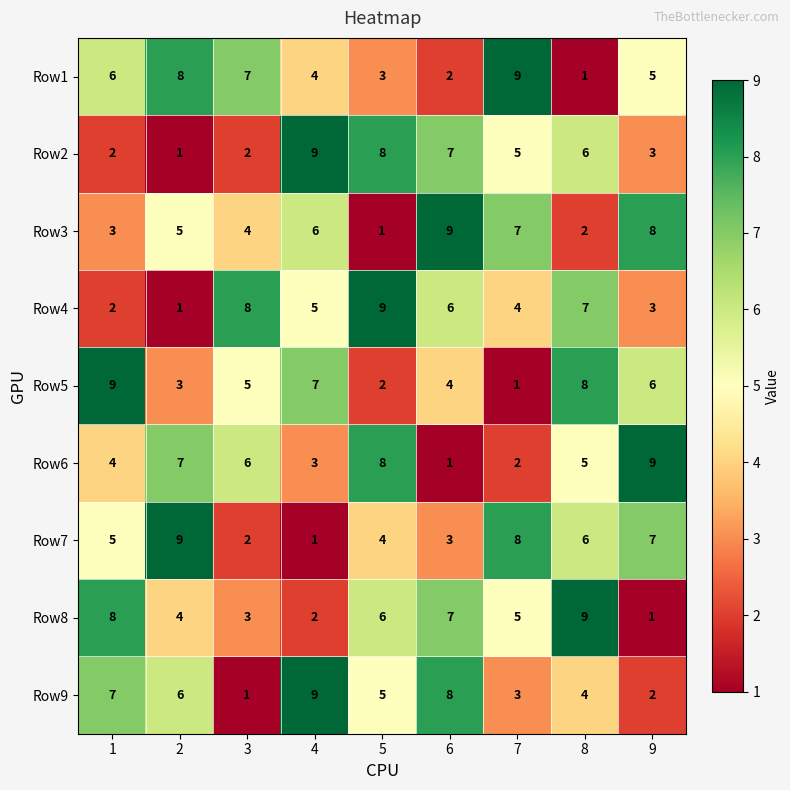

What is the difference between the Row7 values at 6 and 9?

4